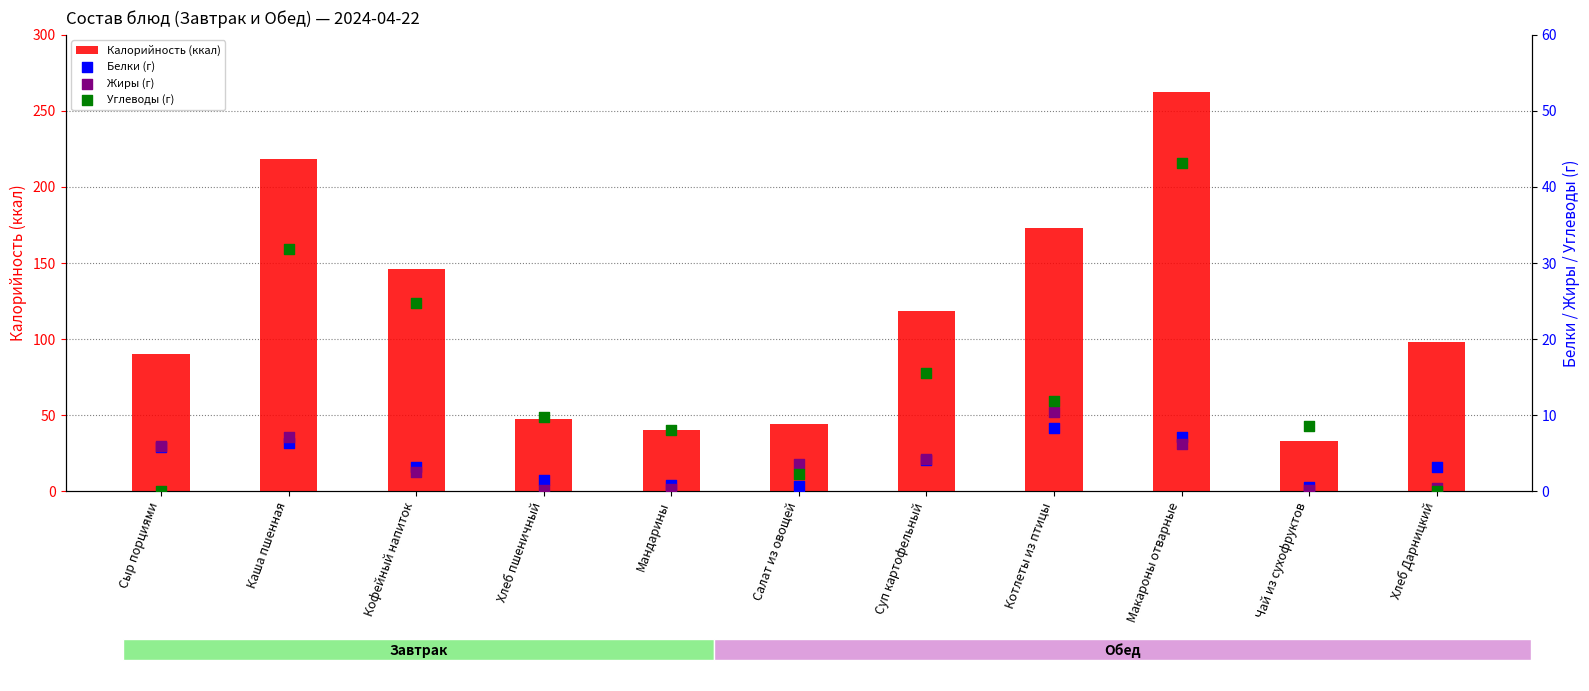

Which series reaches the minimum Y coordinate?

Углеводы (г)